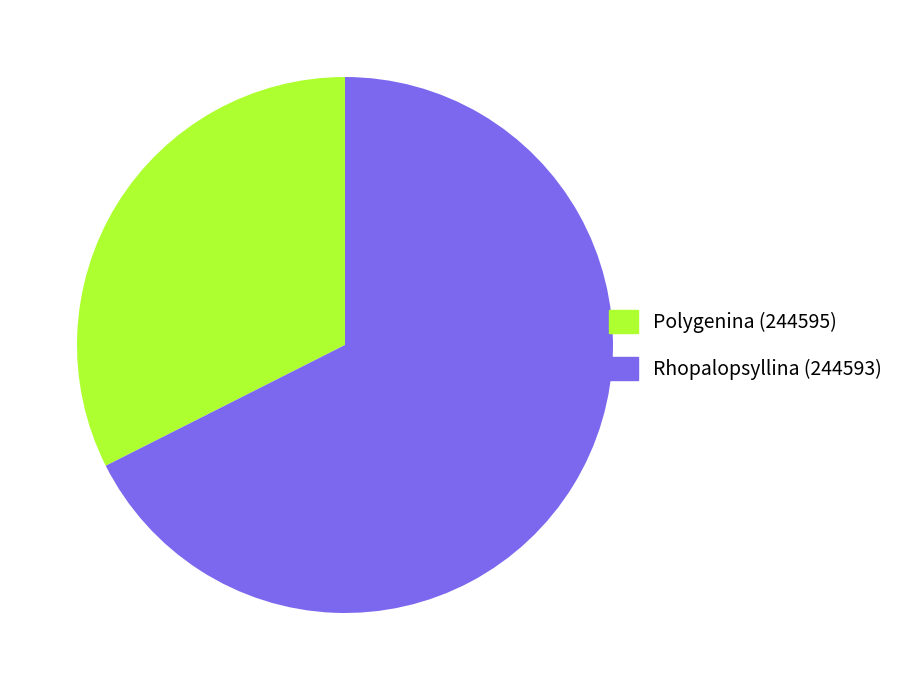

Rank the categories by value from highest to lowest.

Rhopalopsyllina (244593), Polygenina (244595)